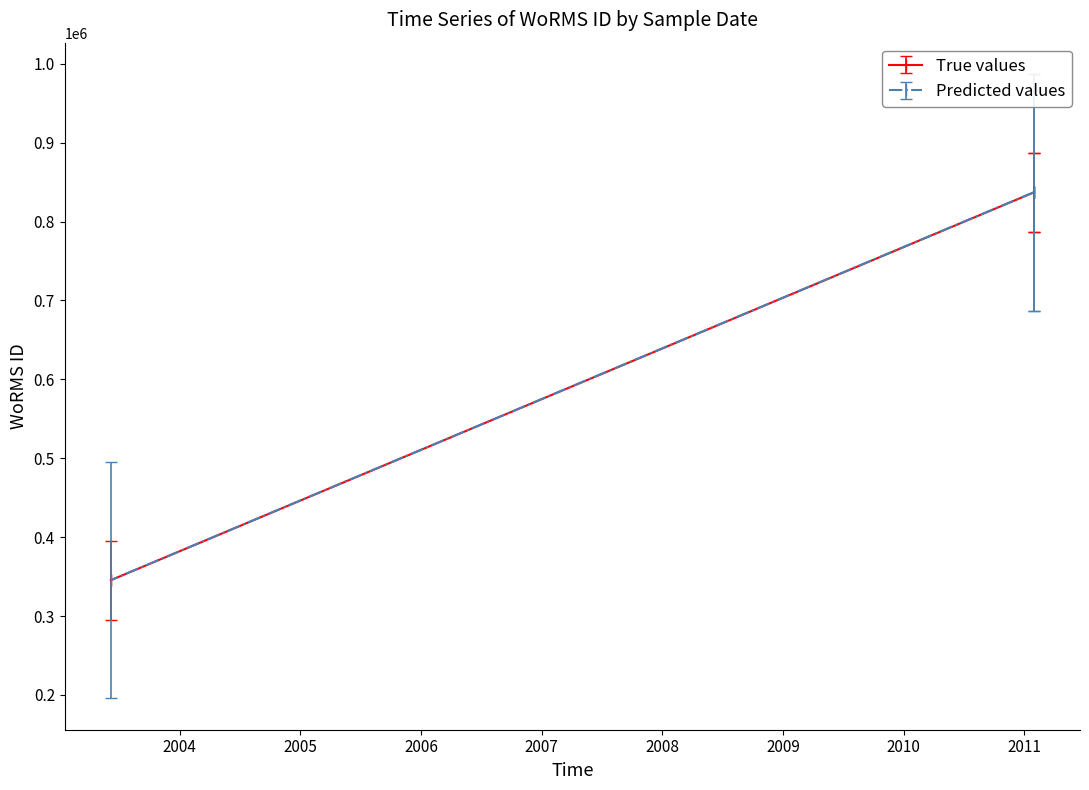

True or false: Predicted values has a value of 533127 at 01-02-2011.

False